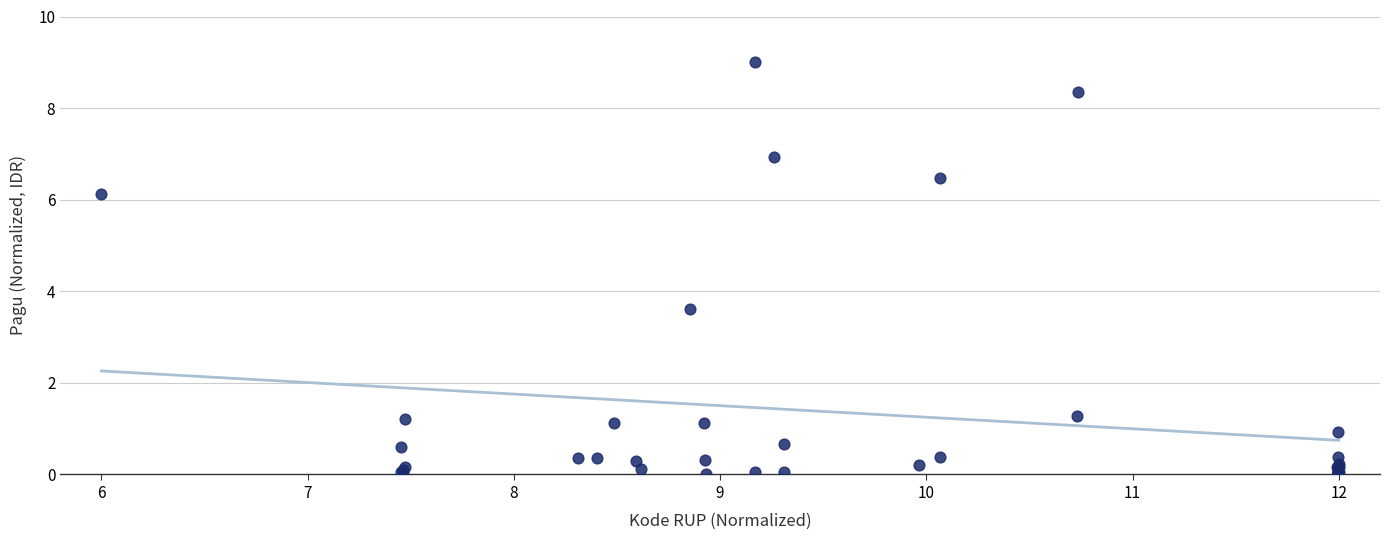

What Y value in the scatter plot is closest to 4?

3.6